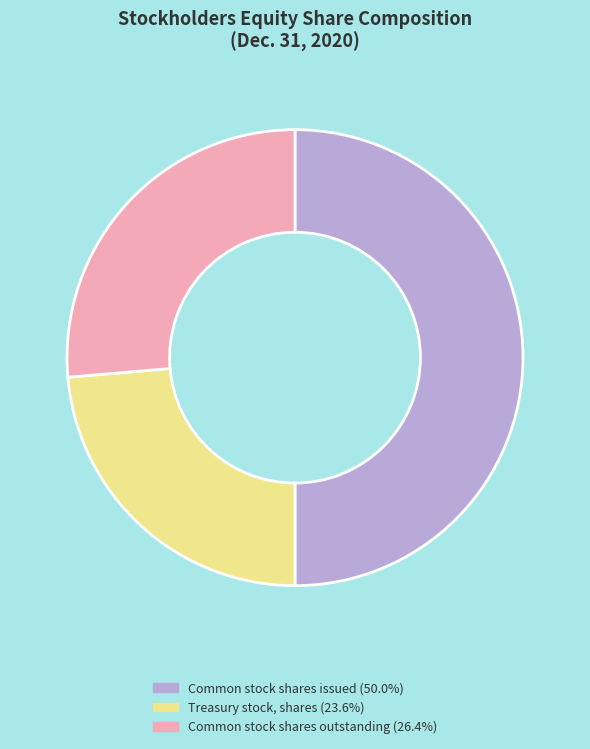

The Treasury stock, shares slice represents 24% of the pie. True or false?

True